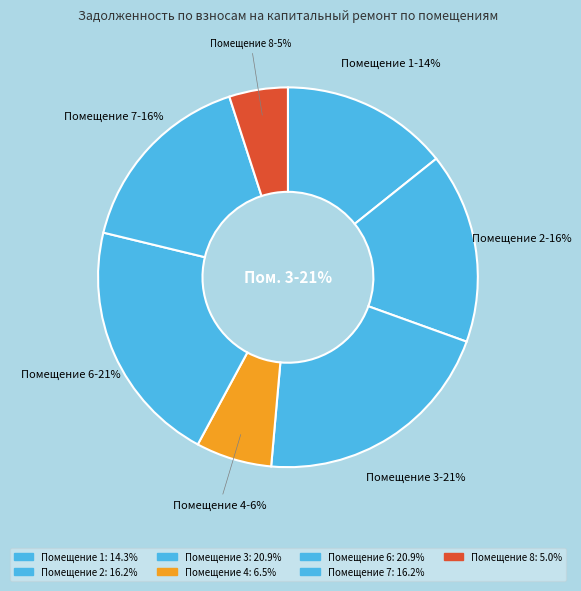

What is the smallest slice in the pie chart?

5